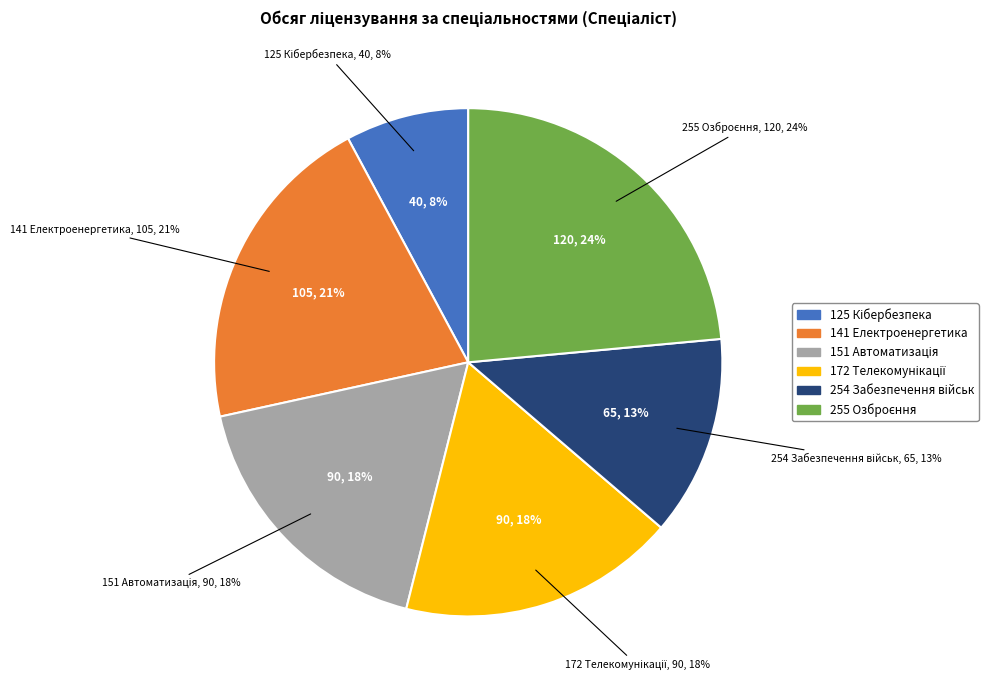

To the nearest percent, what portion does 125 Кібербезпека represent?

8%